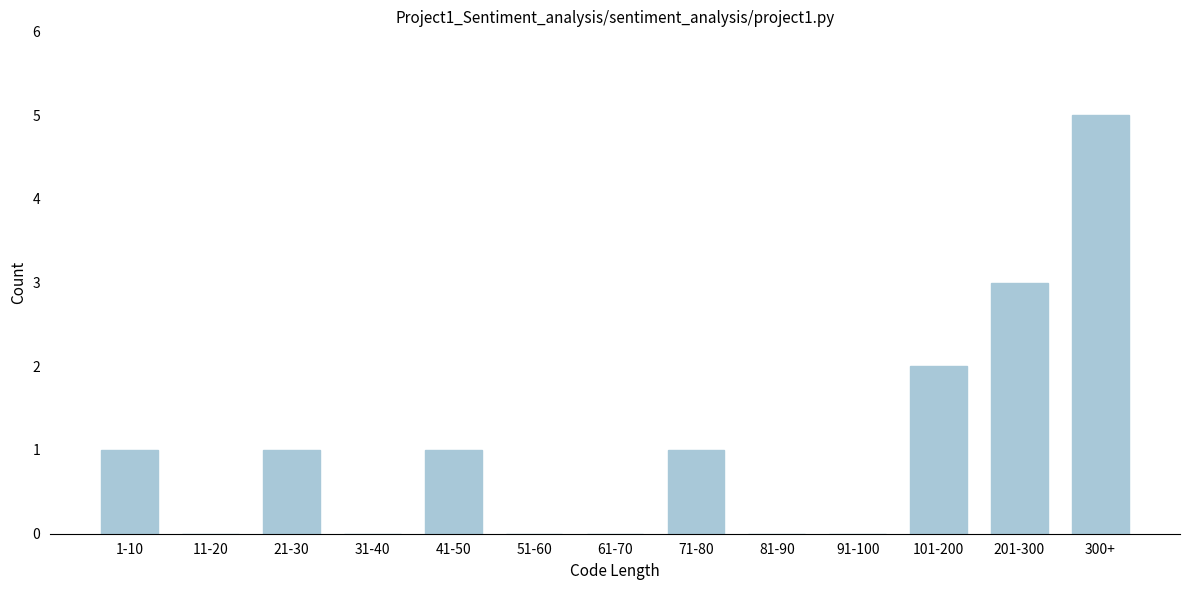

Reading right to left, what are all the values shown in this chart?

300+=5	201-300=3	101-200=2	91-100=0	81-90=0	71-80=1	61-70=0	51-60=0	41-50=1	31-40=0	21-30=1	11-20=0	1-10=1